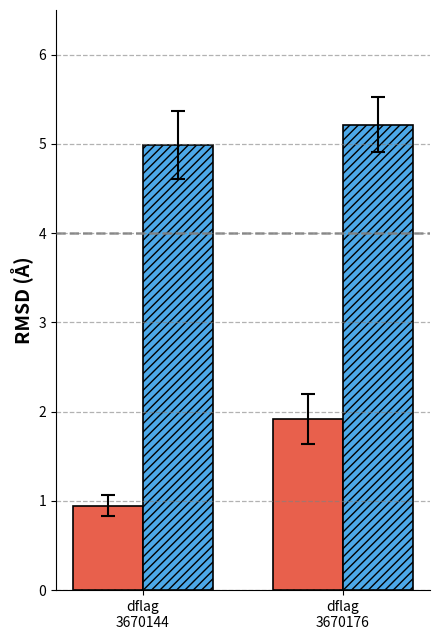

How many bars are there in total?

4